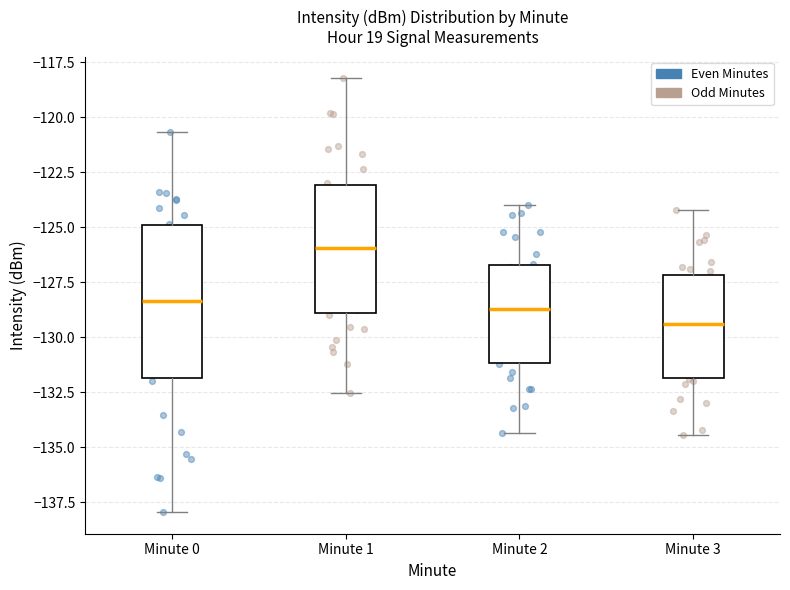

Which box's median line is the lowest?

Minute 3